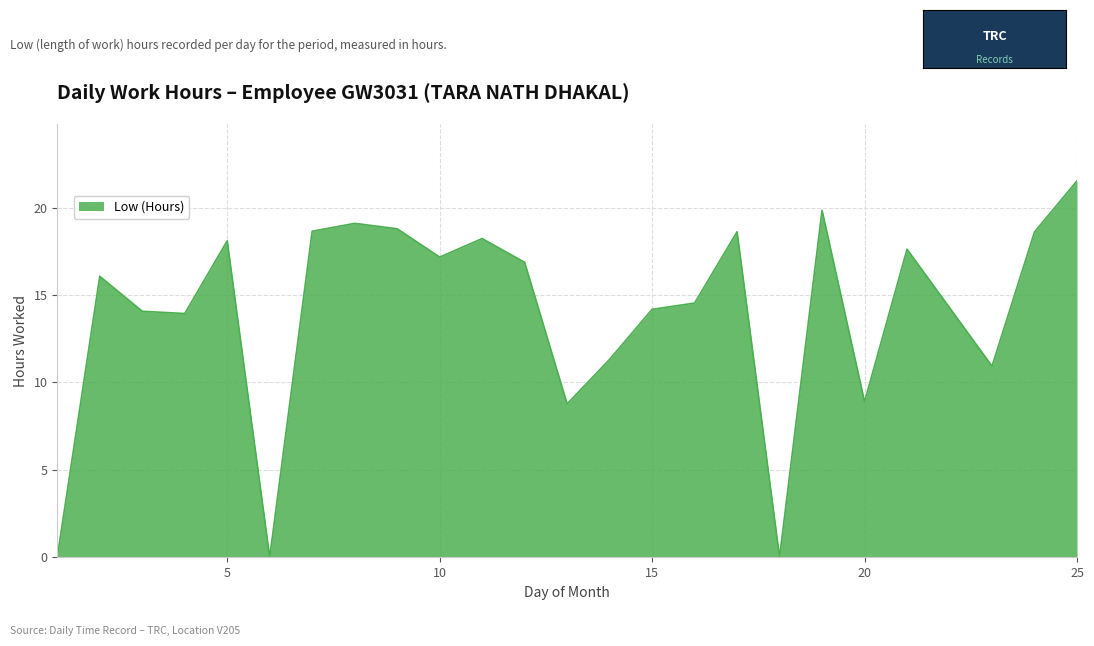

What is the greatest value displayed?

21.5